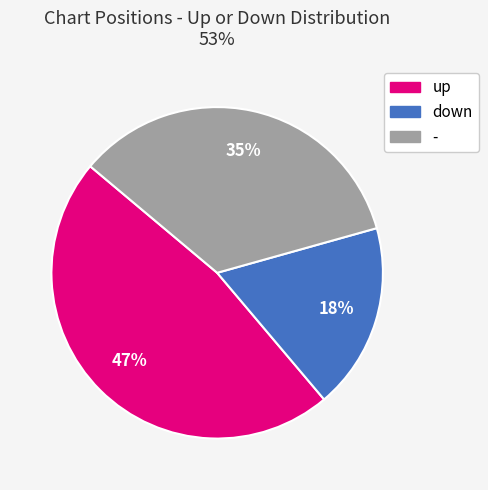

To the nearest percent, what portion does down represent?

18%